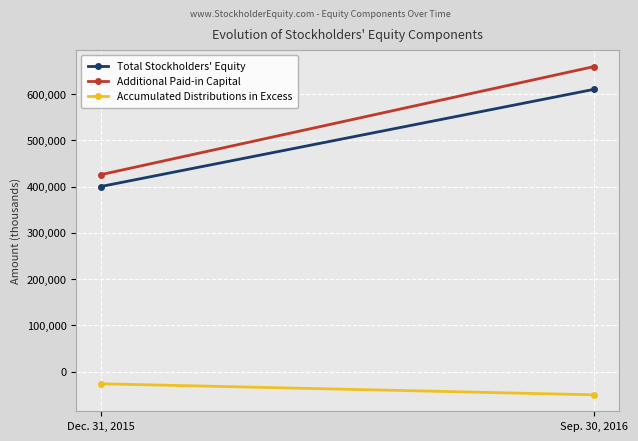

The Additional Paid-in Capital series shows 142442 at Sep. 30, 2016. True or false?

False